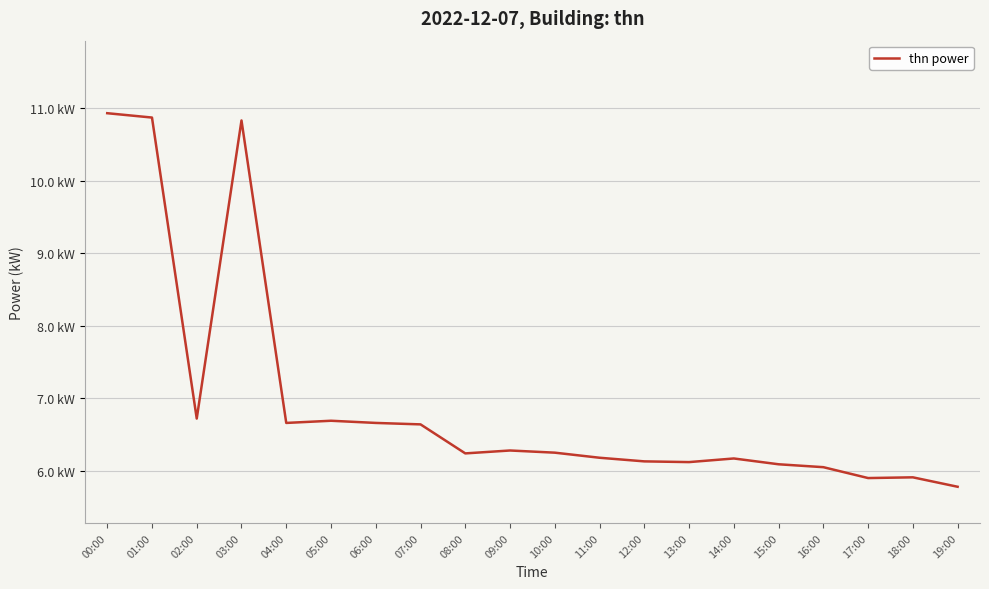

Reading left to right, list all the values displayed in this chart.

10.9	10.9	6.7	10.8	6.7	6.7	6.7	6.6	6.2	6.3	6.2	6.2	6.1	6.1	6.2	6.1	6.0	5.9	5.9	5.8